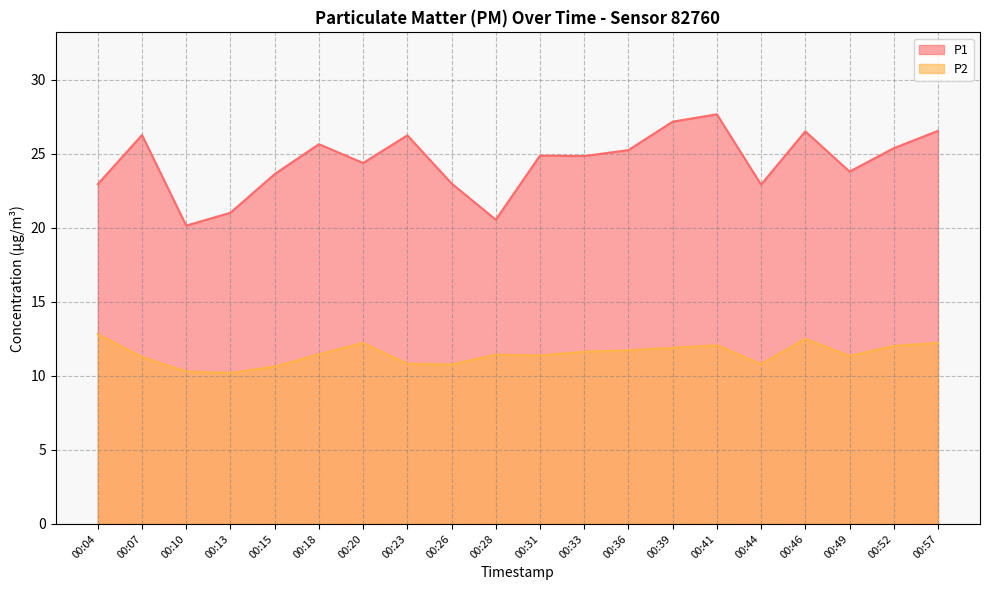

Which series has the largest total across all categories?

P1